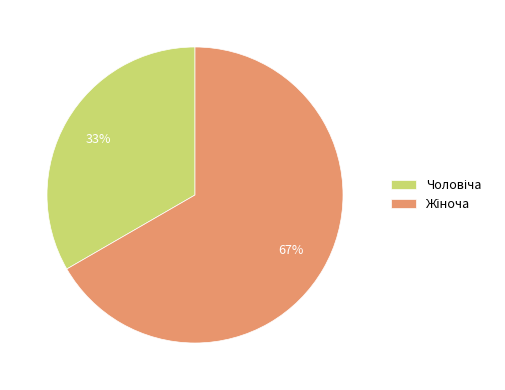

How many slices are in this pie chart?

2